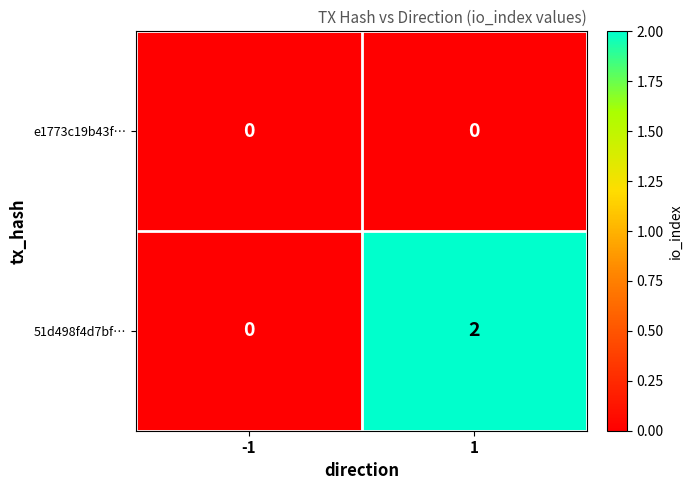

At 1, list the series in order from smallest to largest.

e1773c19b43f…, 51d498f4d7bf…